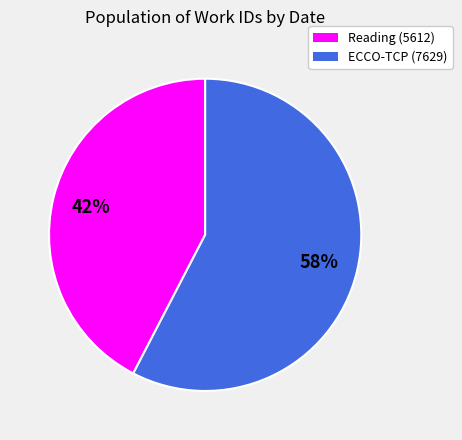

Combined, do ECCO-TCP (7629) and Reading (5612) account for over 50%?

Yes